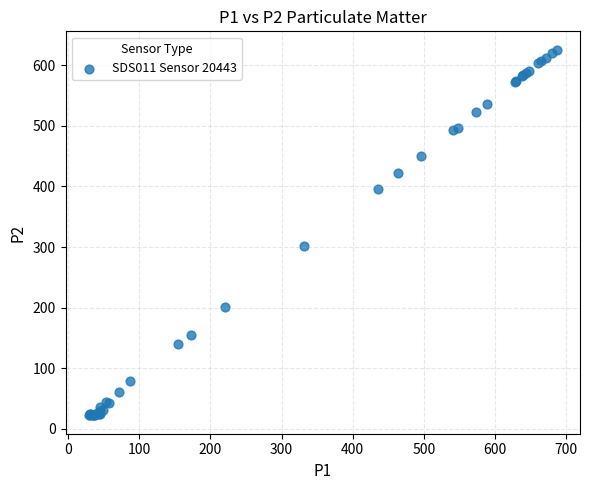

What Y value in the scatter plot is closest to 323?

301.9